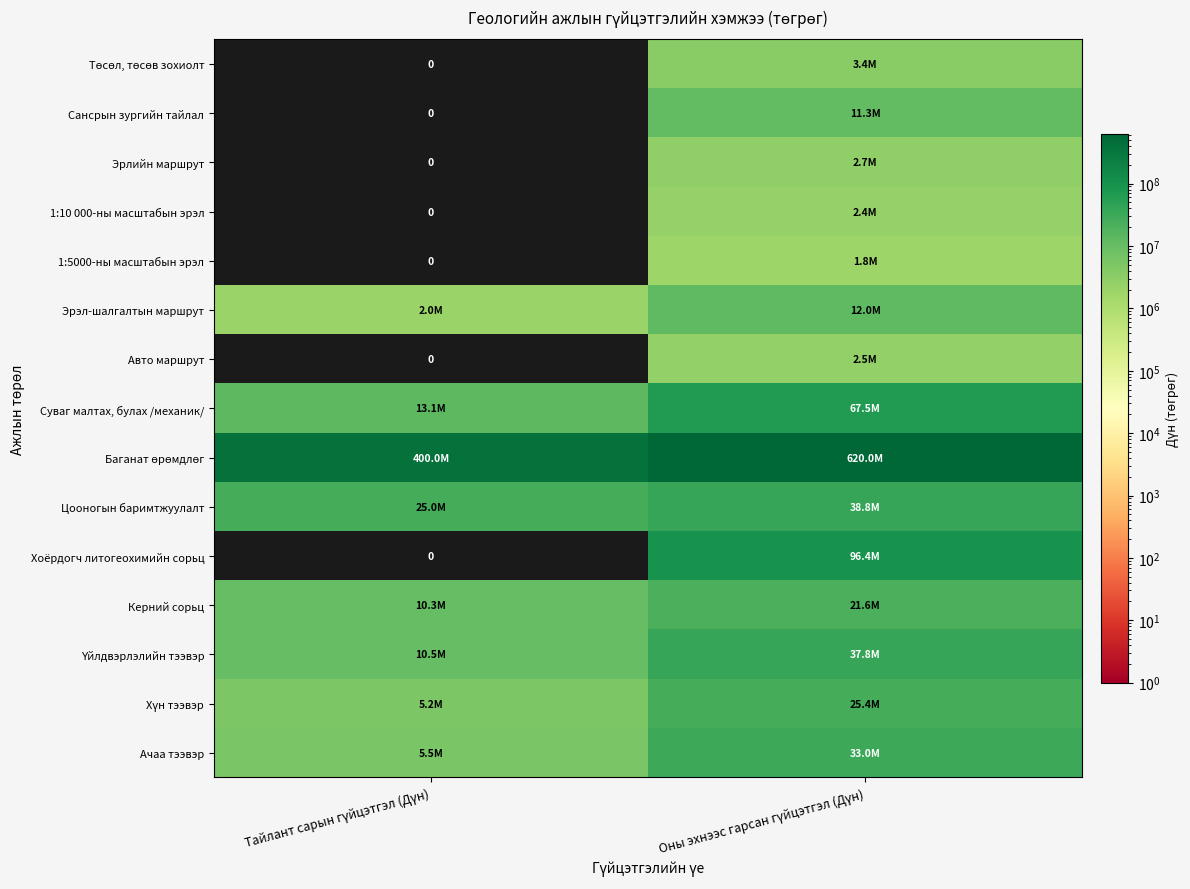

Is it true that Хүн тээвэр equals 25410000 at Оны эхнээс гарсан гүйцэтгэл (Дүн)?

True